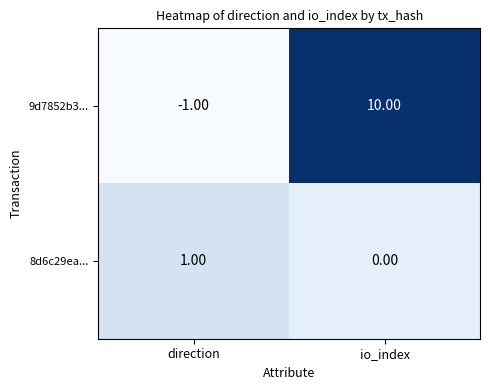

List the series in order of their overall mean, lowest first.

8d6c29ea..., 9d7852b3...